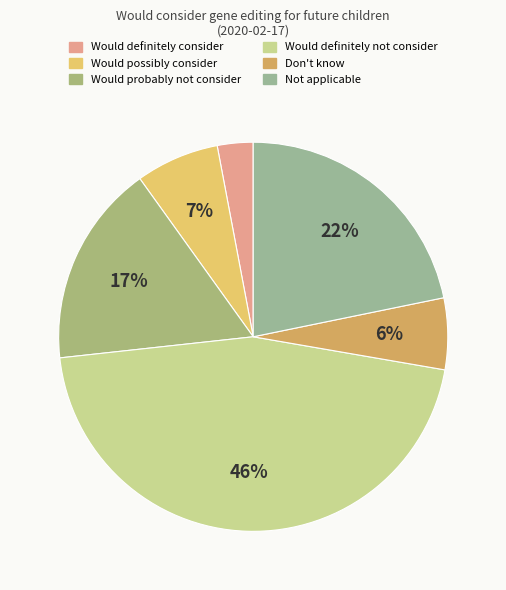

Do Not applicable and Would probably not consider together represent more than half of the pie?

No